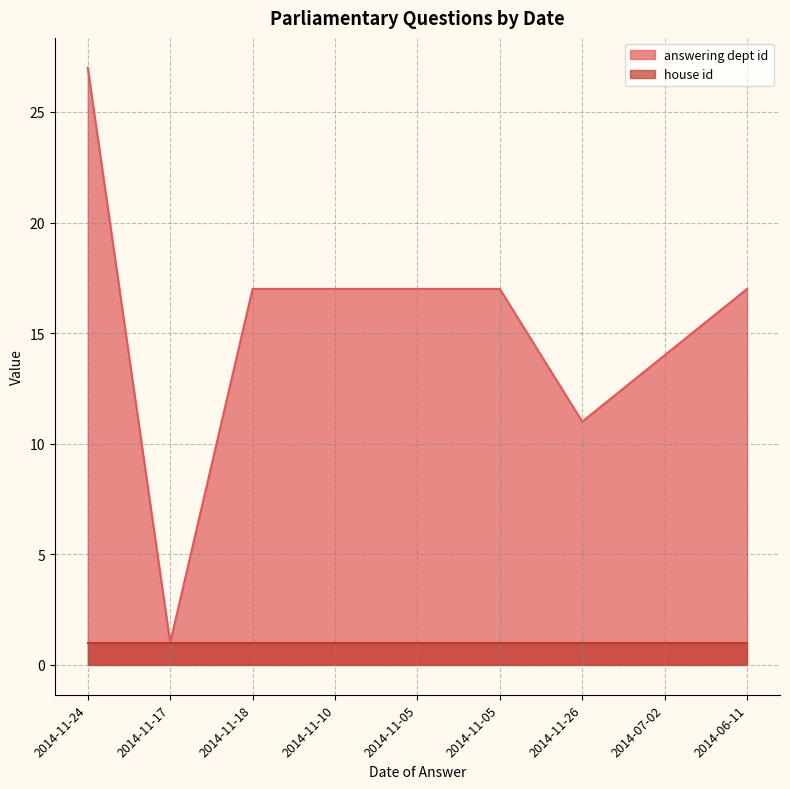

Which label corresponds to the largest value in the chart?

2014-11-24